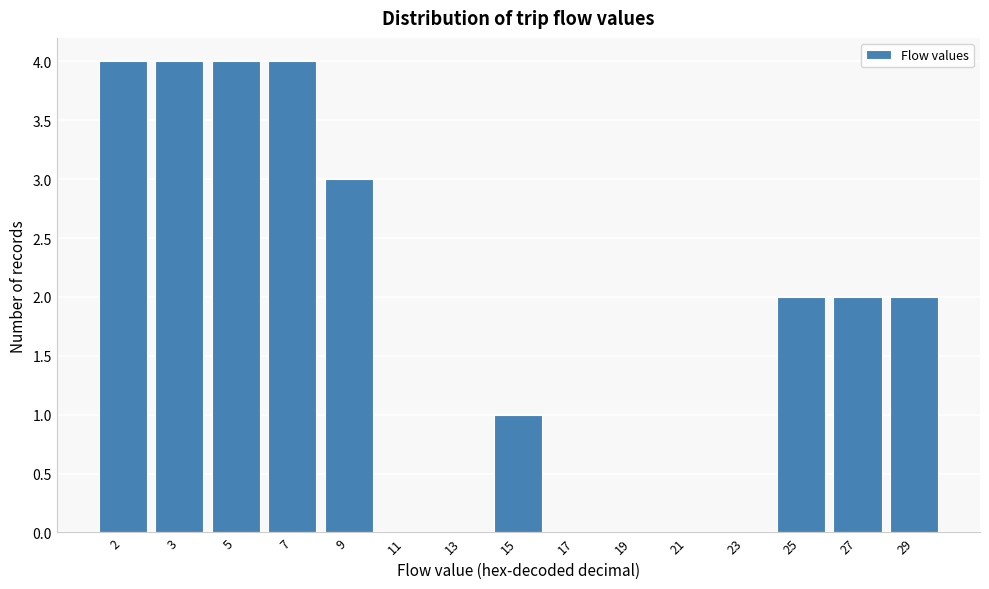

Reading left to right, what are all the values shown in this chart?

2=4	3=4	5=4	7=4	9=3	11=0	13=0	15=1	17=0	19=0	21=0	23=0	25=2	27=2	29=2